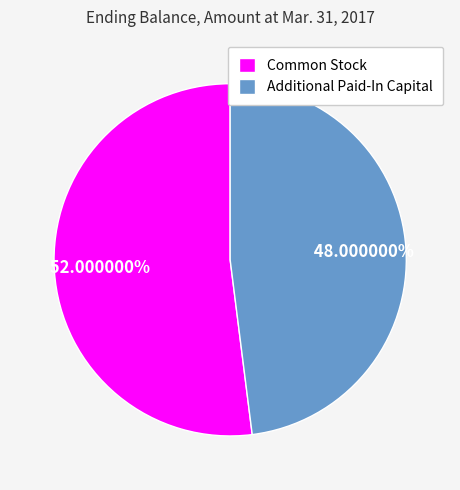

To the nearest percent, what is the average slice percentage?

50%